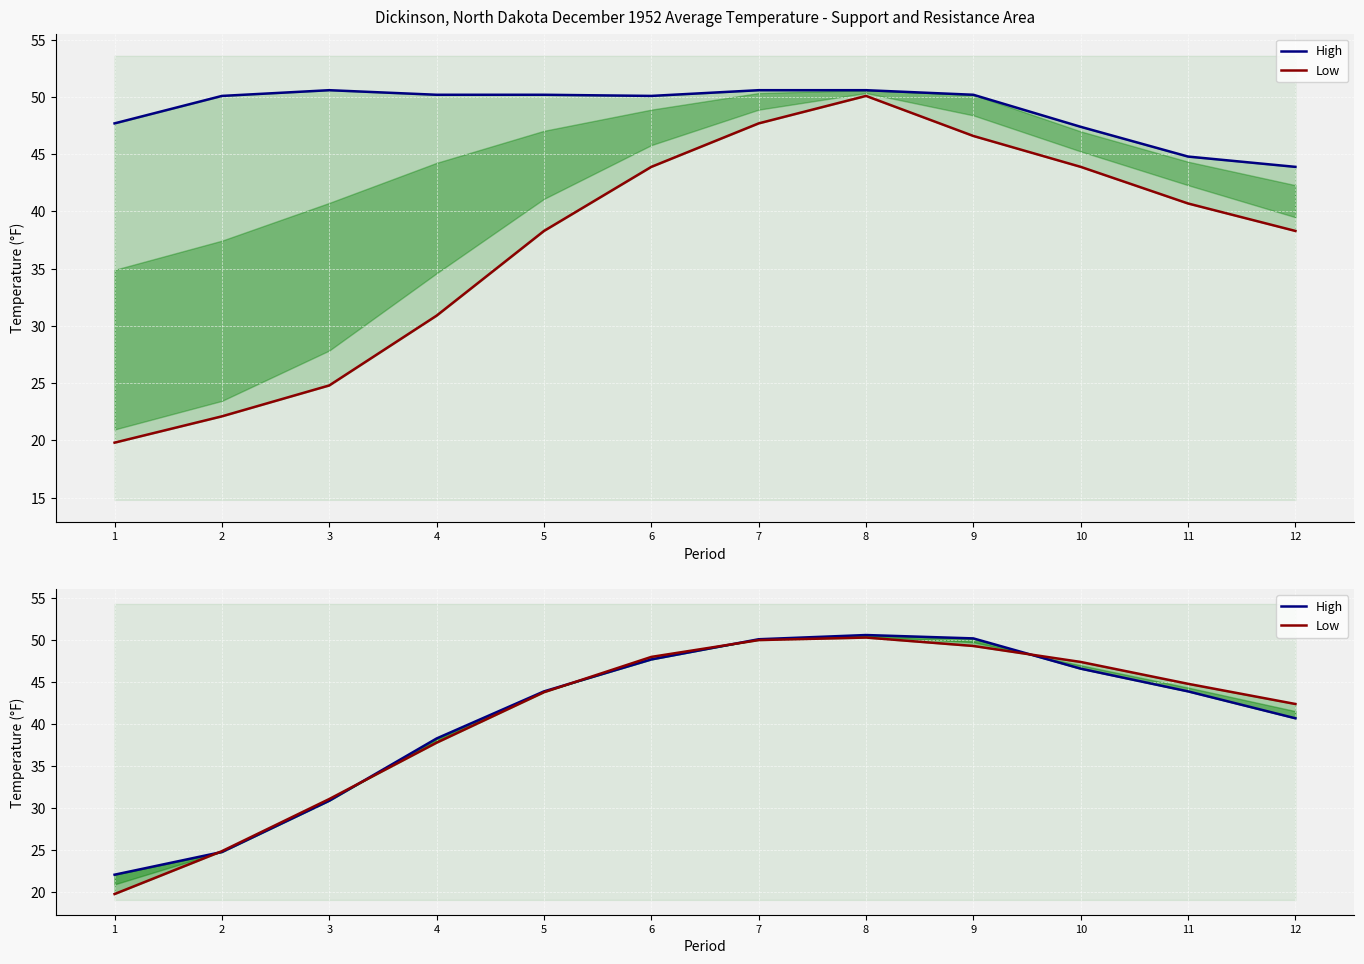

After their last crossing, which series has the higher values: High or Low?

Low